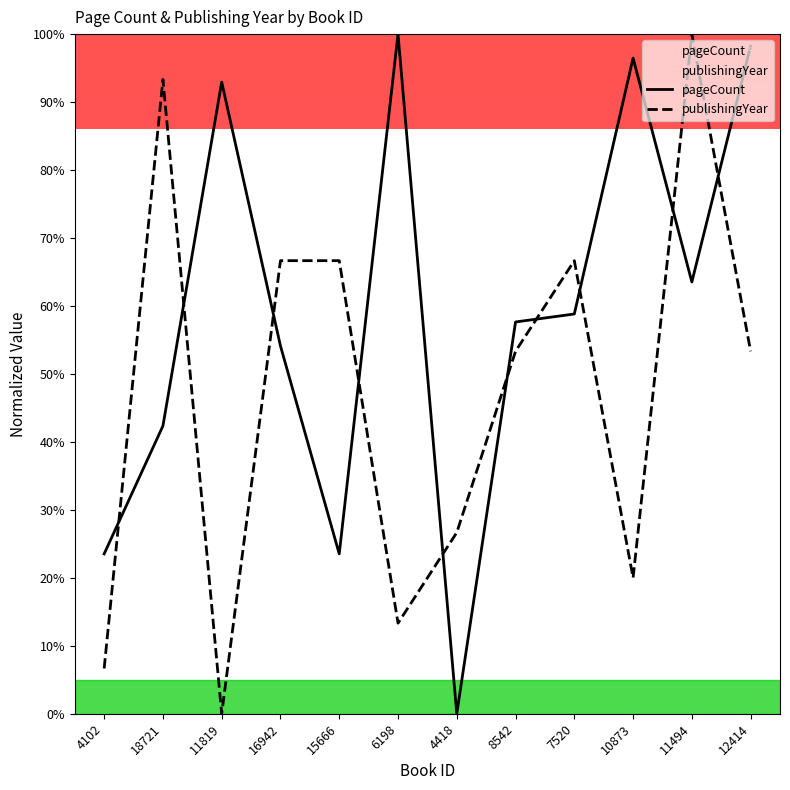

Reading left to right, extract all data points from this chart.

pageCount: 23.5	42.4	92.9	54.1	23.5	100.0	0.0	57.6	58.8	96.5	63.5	98.2
publishingYear: 6.7	93.3	0.0	66.7	66.7	13.3	26.7	53.3	66.7	20.0	100.0	53.3